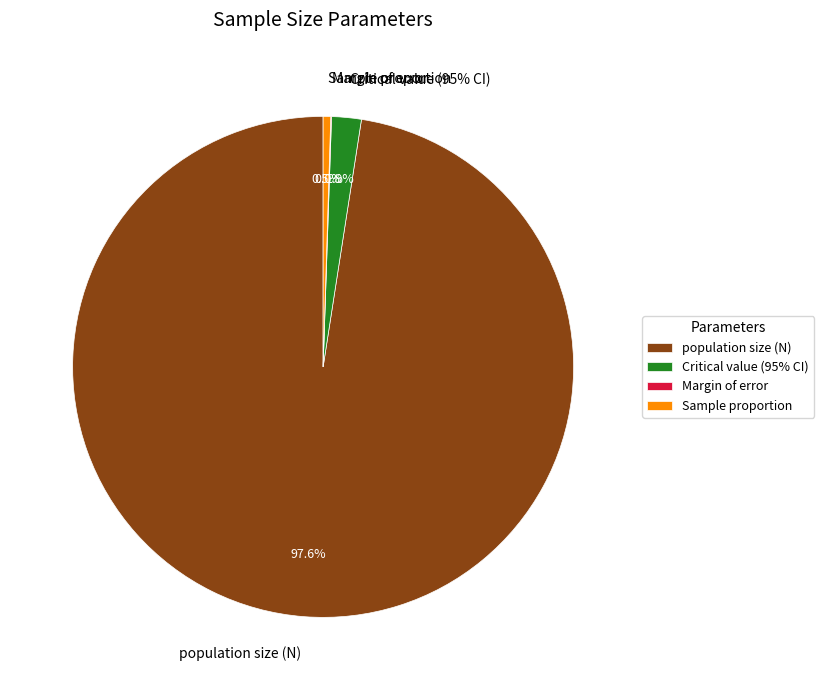

What is the largest slice in the pie chart?

population size (N)